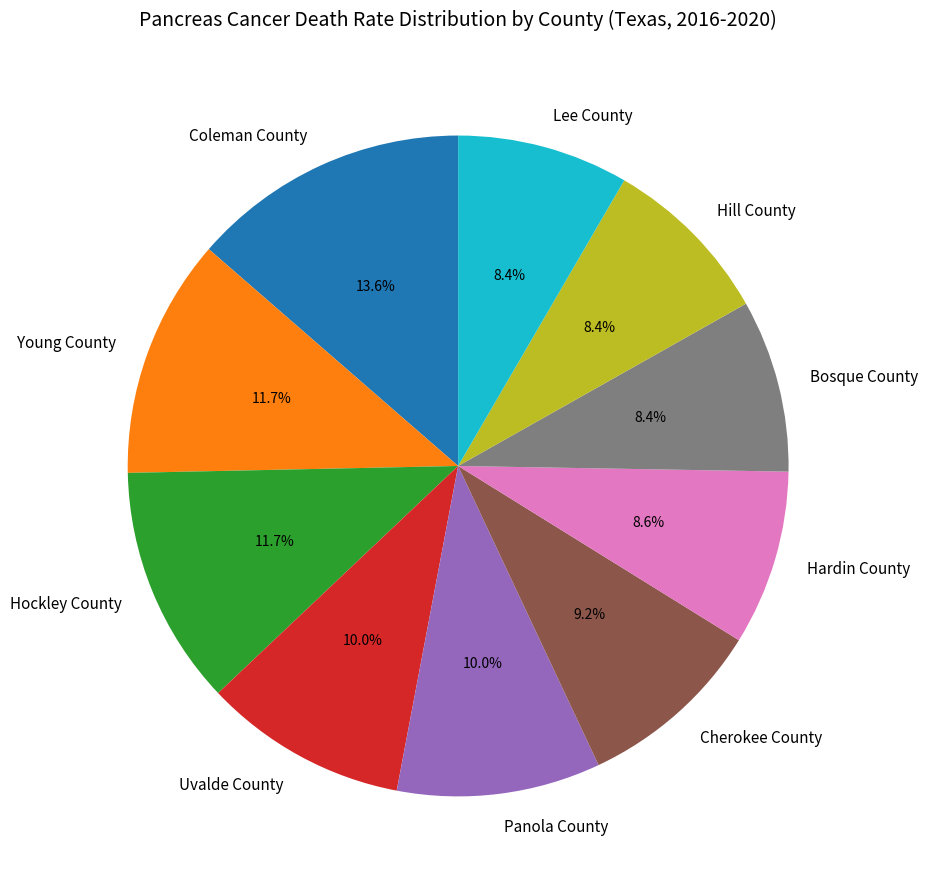

Do Hill County and Hockley County together represent more than half of the pie?

No